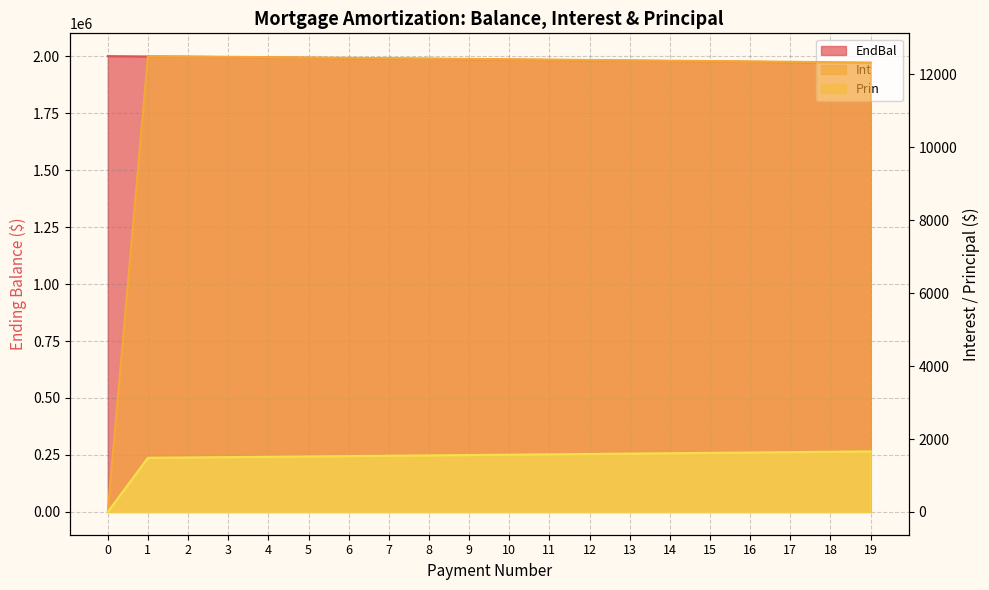

Count the number of categories in the chart.

20